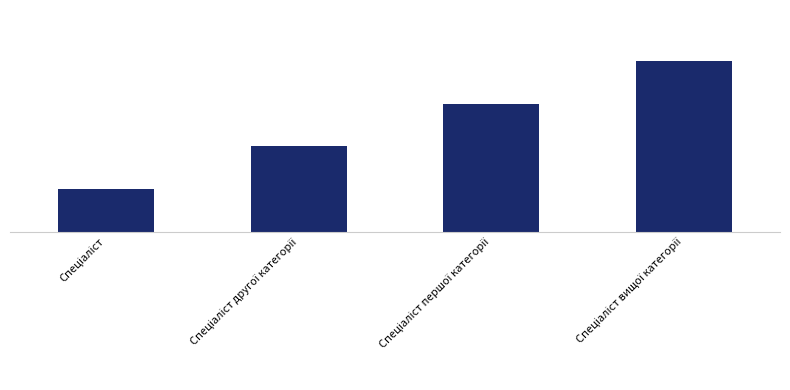

Does the chart contain any negative values?

No